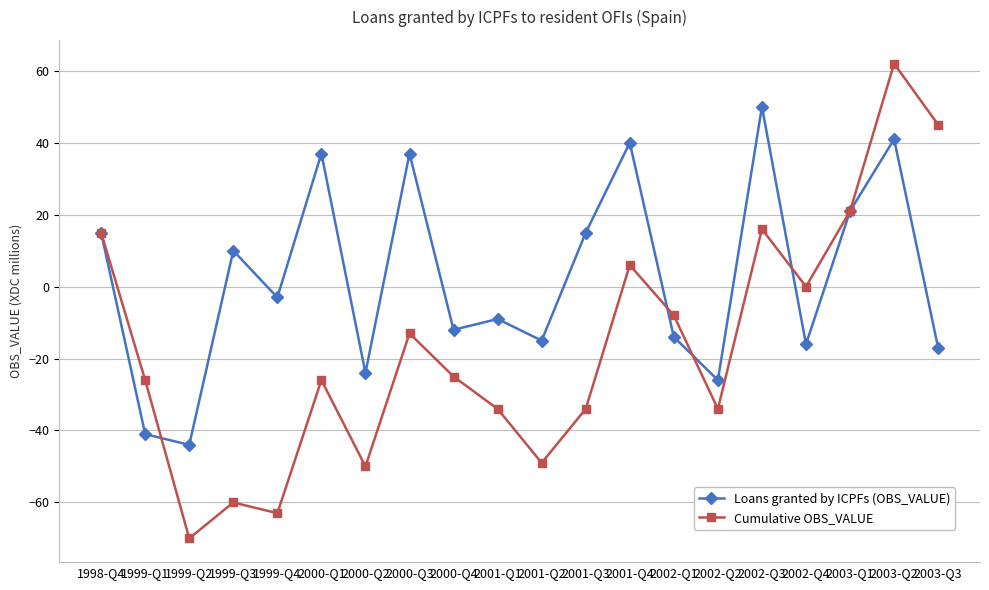

At which label does Cumulative OBS_VALUE first exceed -25?

1998-Q4